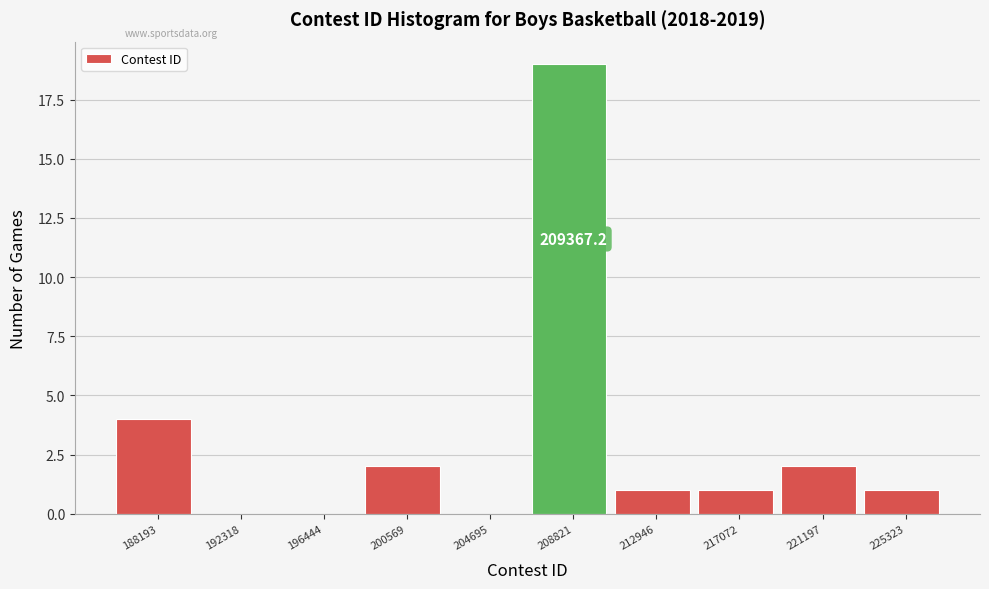

Reading left to right, list all the values displayed in this chart.

188193=4	192318=0	196444=0	200569=2	204695=0	208821=19	212946=1	217072=1	221197=2	225323=1